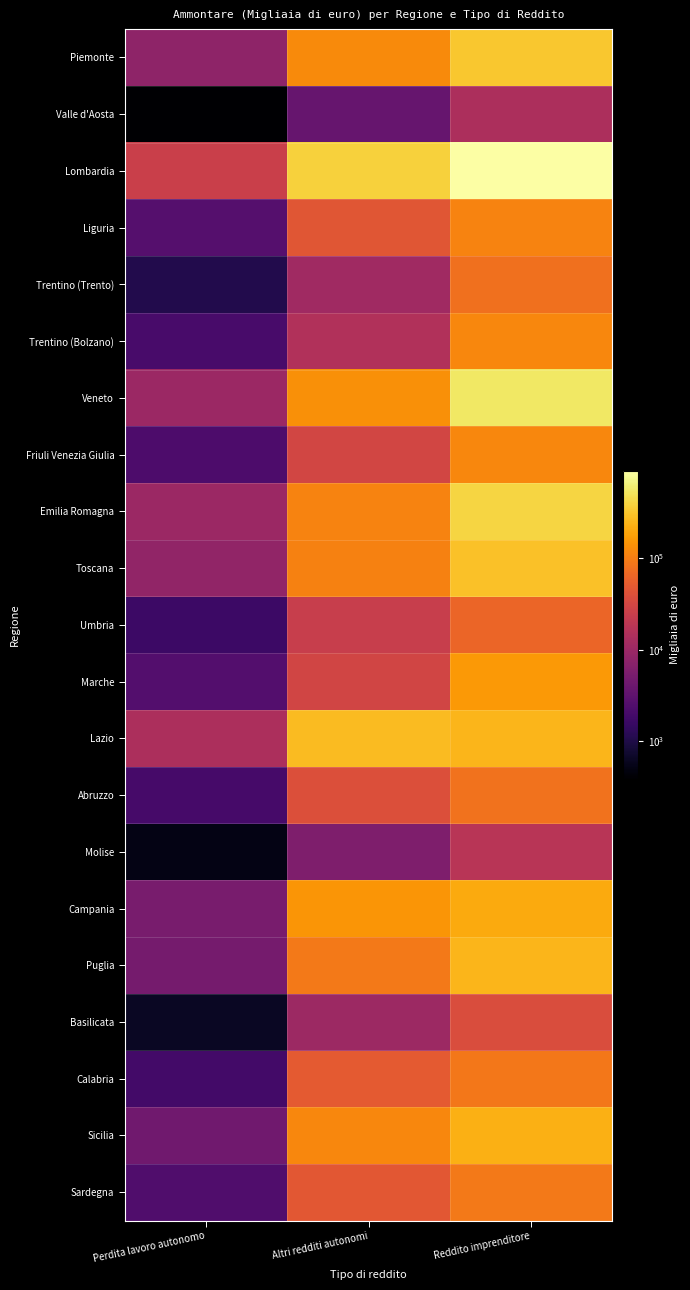

At which category is the sum across all series the highest?

Reddito imprenditore